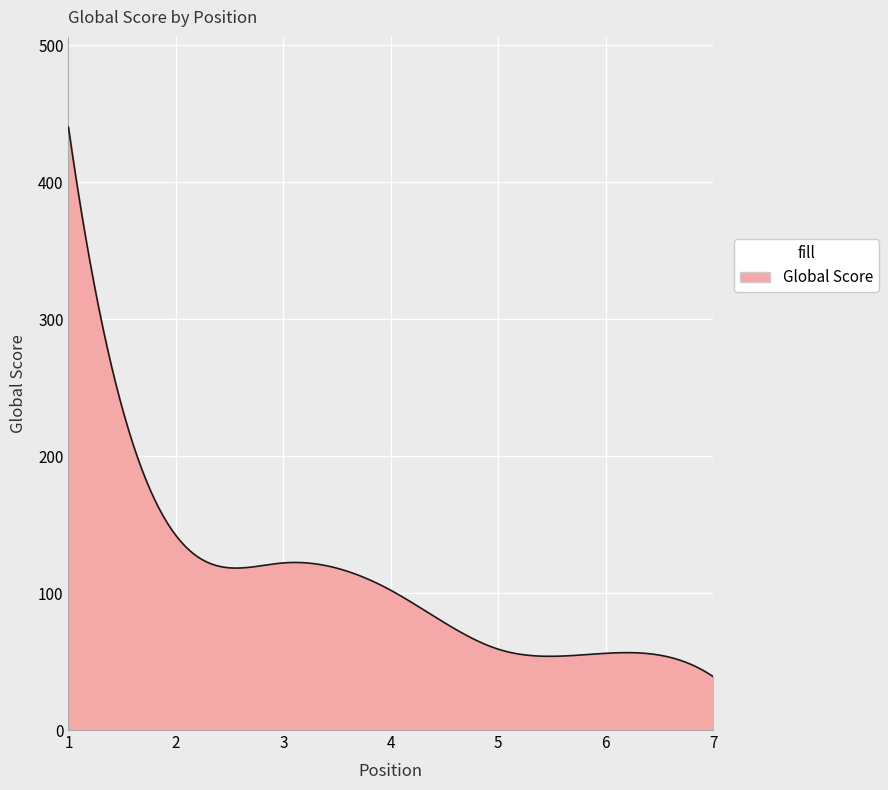

What is the minimum value shown in the chart?

39.0